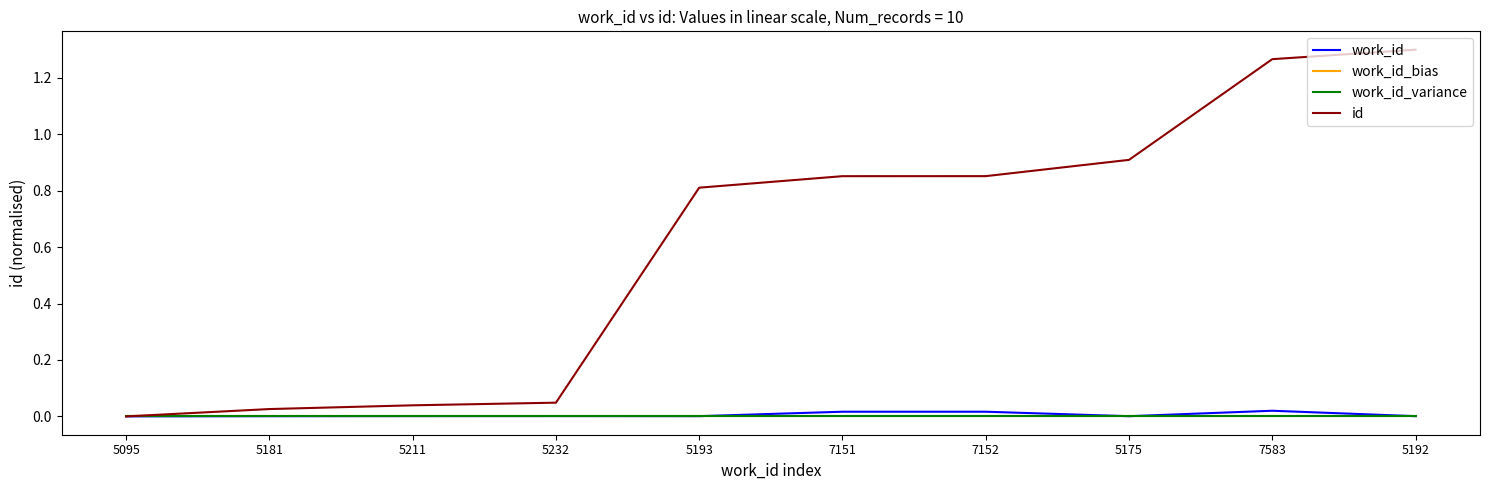

Which category has the highest value across all series?

5192